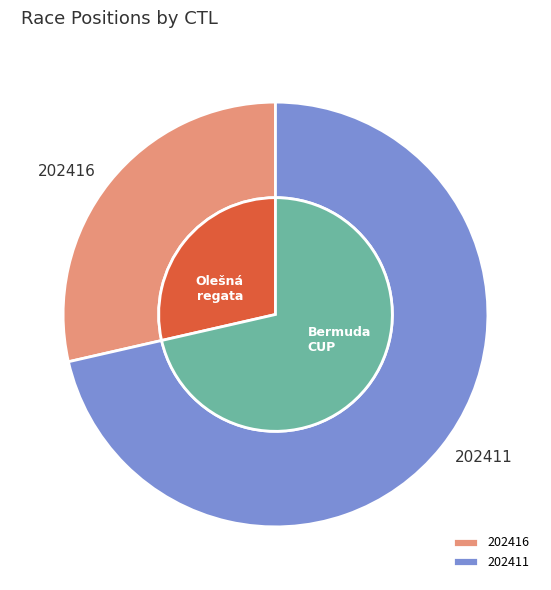

To the nearest percent, what percentage of the pie is 202411?

71%